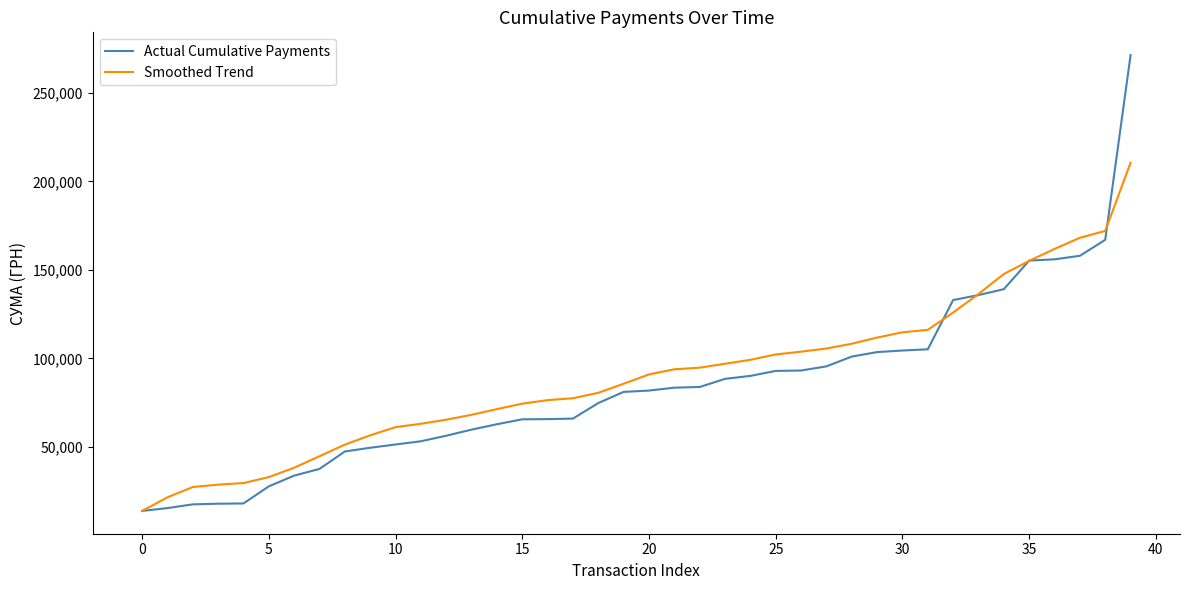

Rank the series by their average value, from lowest to highest.

Actual Cumulative Payments, Smoothed Trend